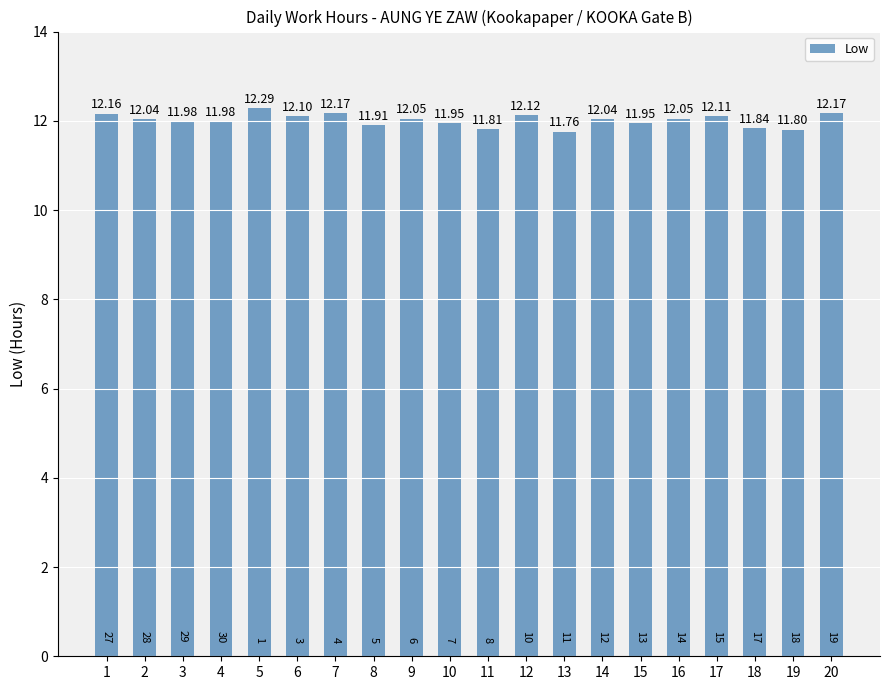

True or false: the data shows 7.5 at 6.

False